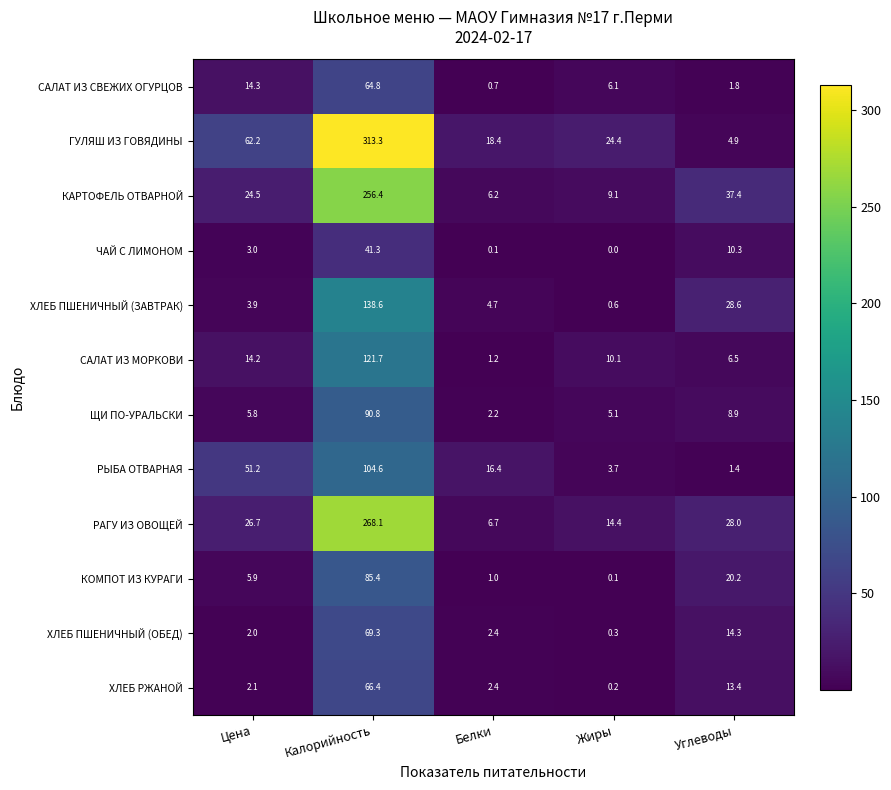

At which category does the chart reach its minimum across all series?

Жиры